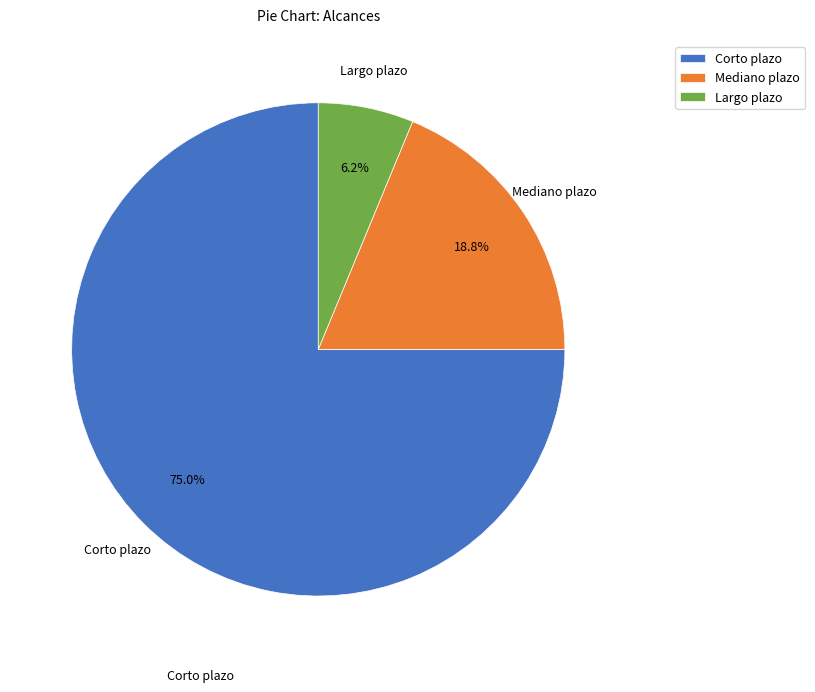

Is the sum of Mediano plazo and Corto plazo greater than half?

Yes